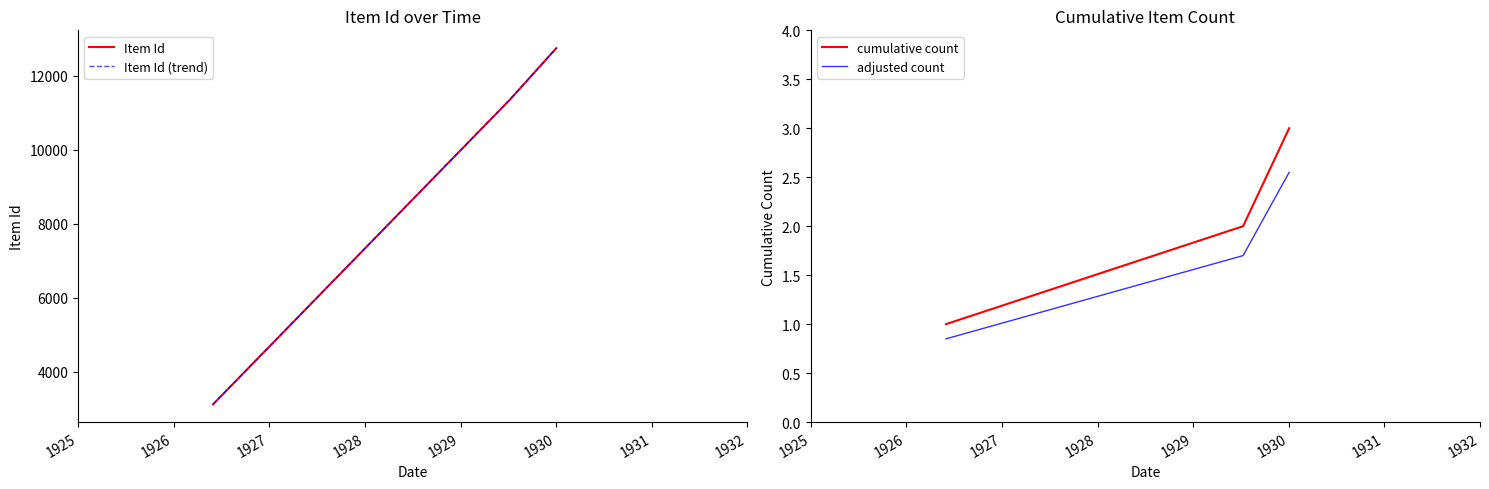

What is the value of the cumulative count point at the 1st from the left?

1.0